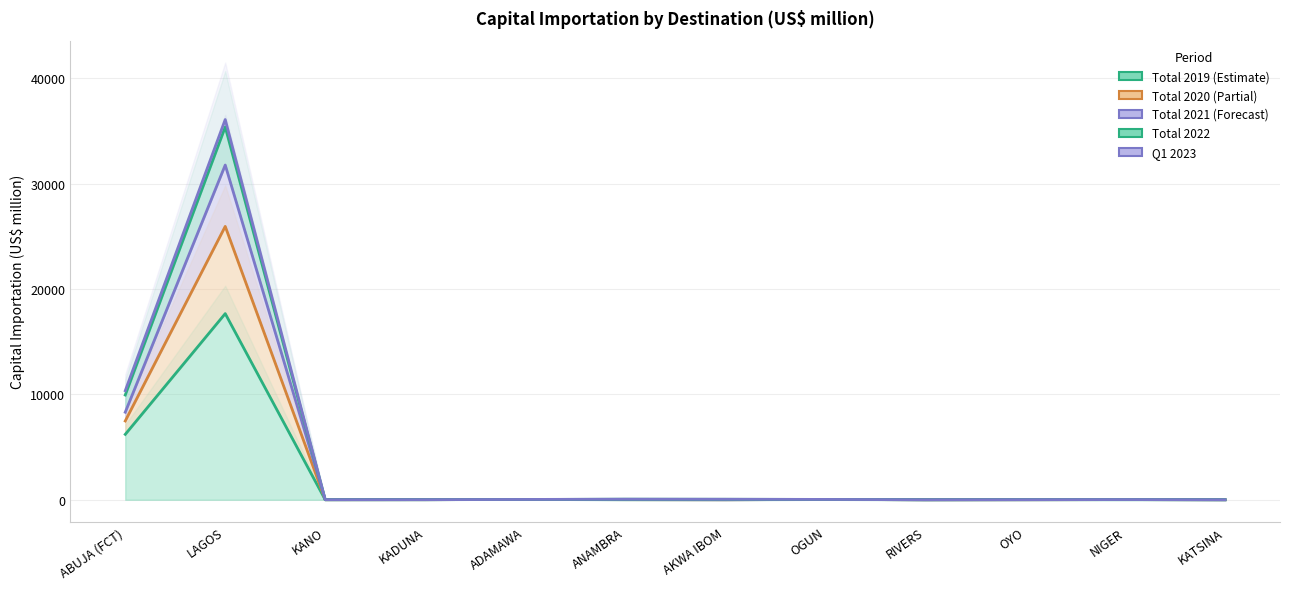

What is the label of the 8th point from the right?

ADAMAWA